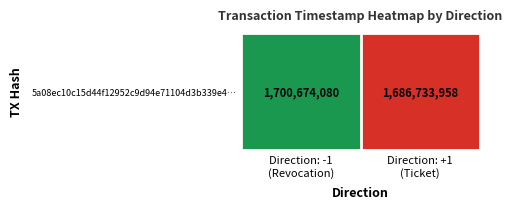

True or false: the data shows 1082195383 at Direction: +1
(Ticket).

False